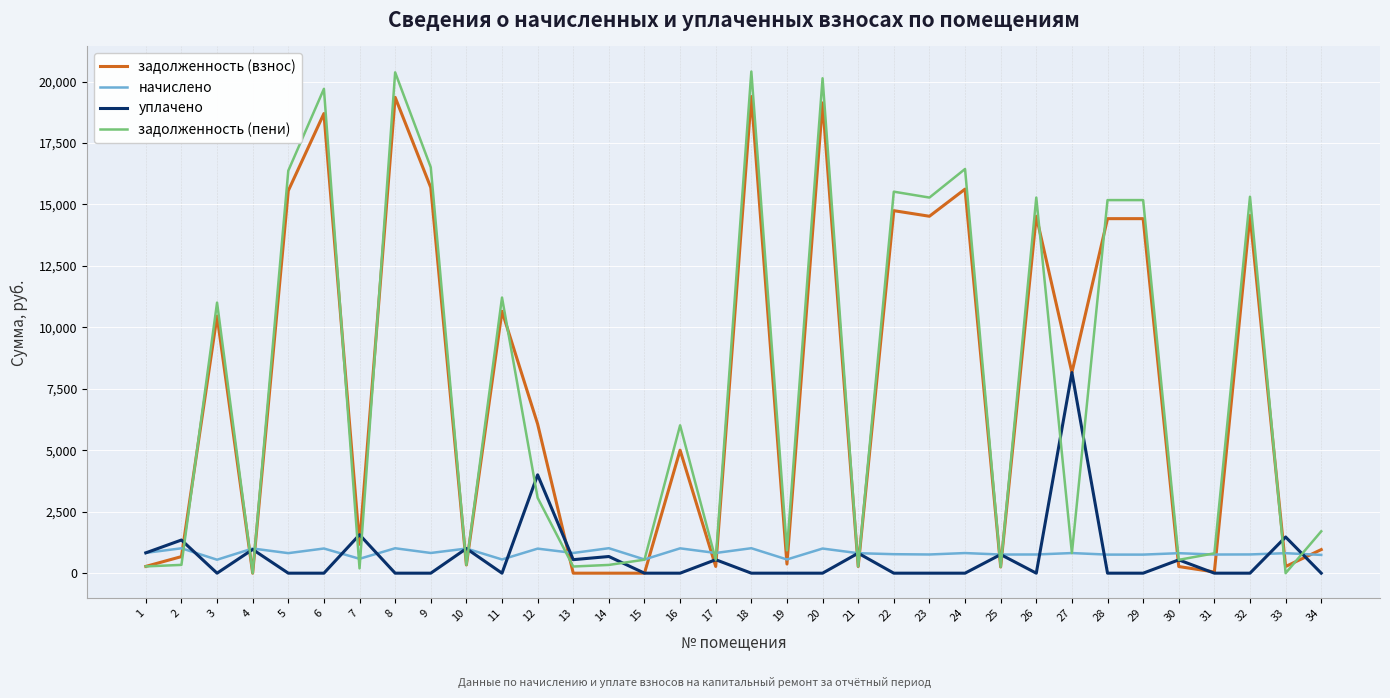

What is the average value of the задолженность (пени) series?

7681.5